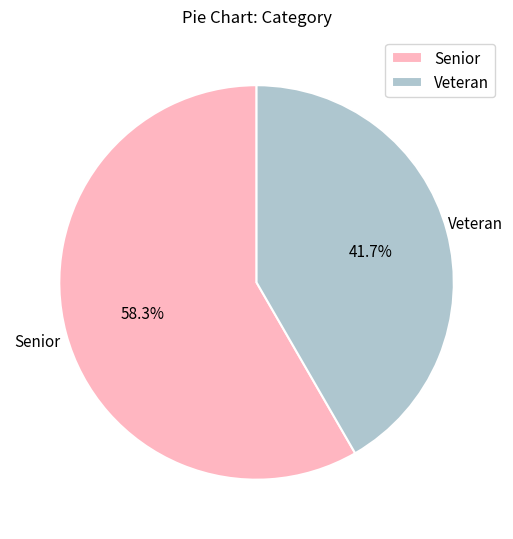

The Veteran slice represents 42% of the pie. True or false?

True